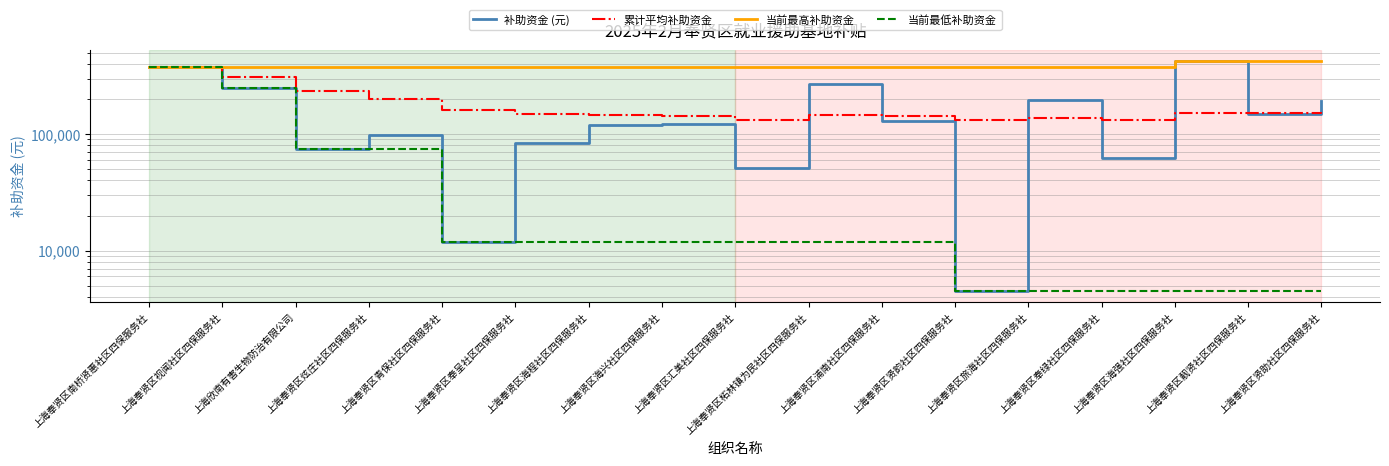

Which has a higher value, 上海奉贤区奉绿社区四保服务社 or 上海奉贤区贤韵社区四保服务社?

上海奉贤区奉绿社区四保服务社